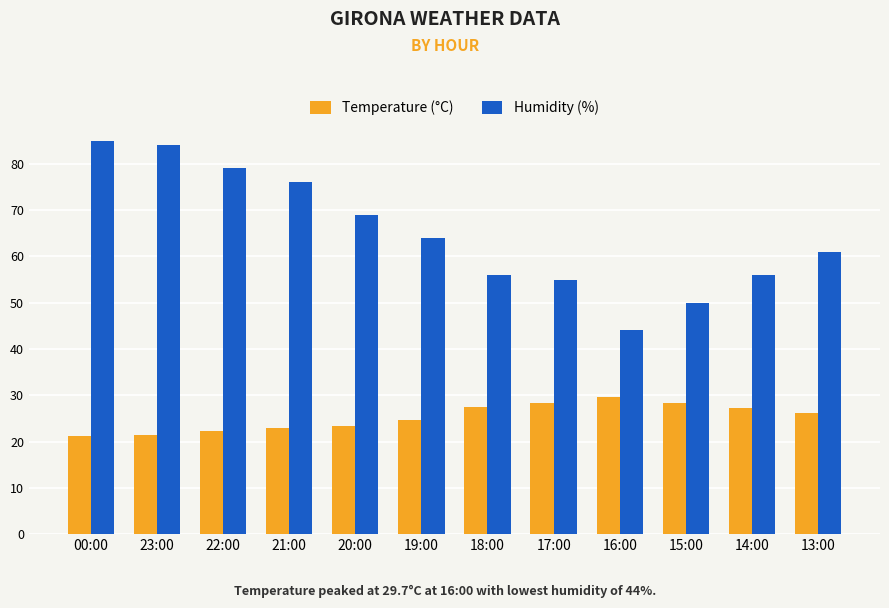

What is the total value across all series at 22:00?

101.3